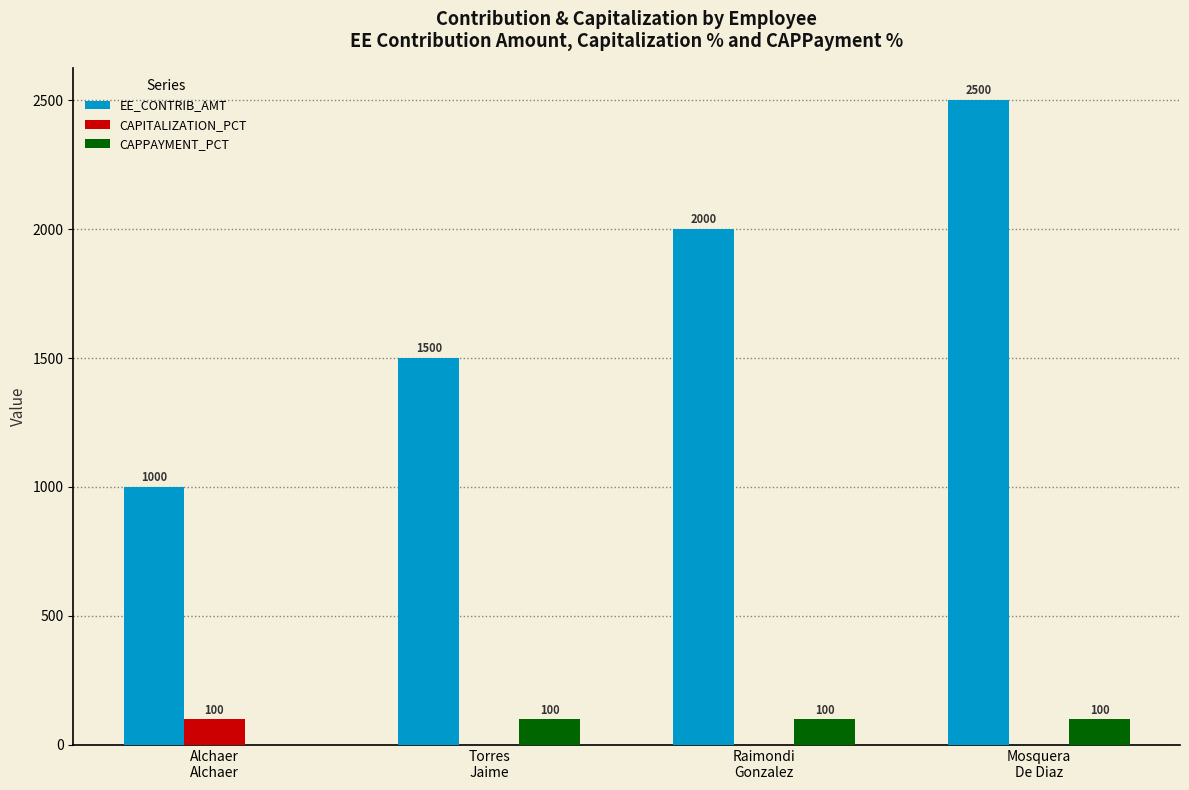

Are the bars horizontal?

No